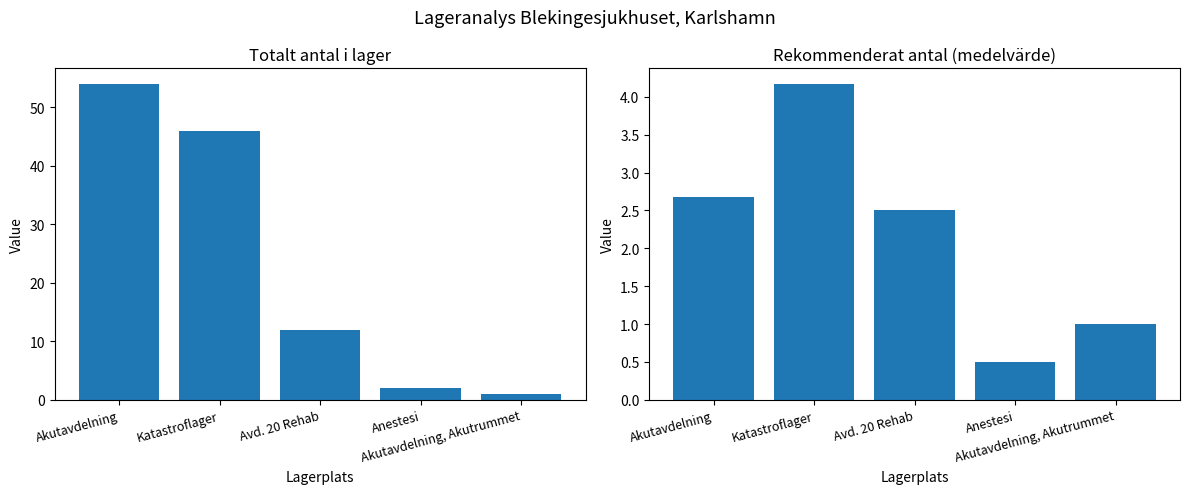

What position from the right is Katastroflager?

4